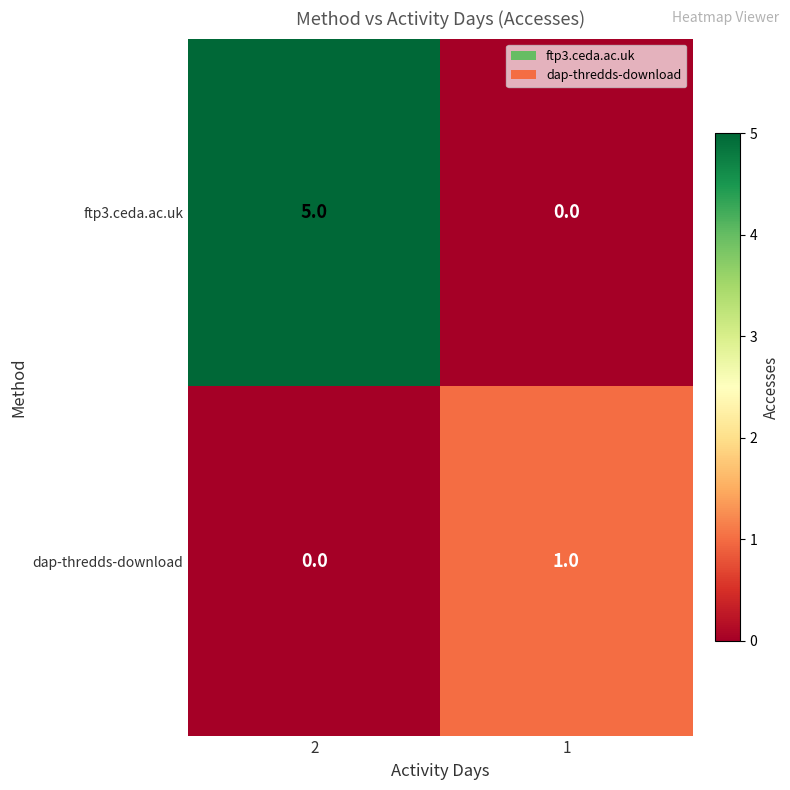

Rank the series by their maximum value, from lowest to highest.

dap-thredds-download, ftp3.ceda.ac.uk